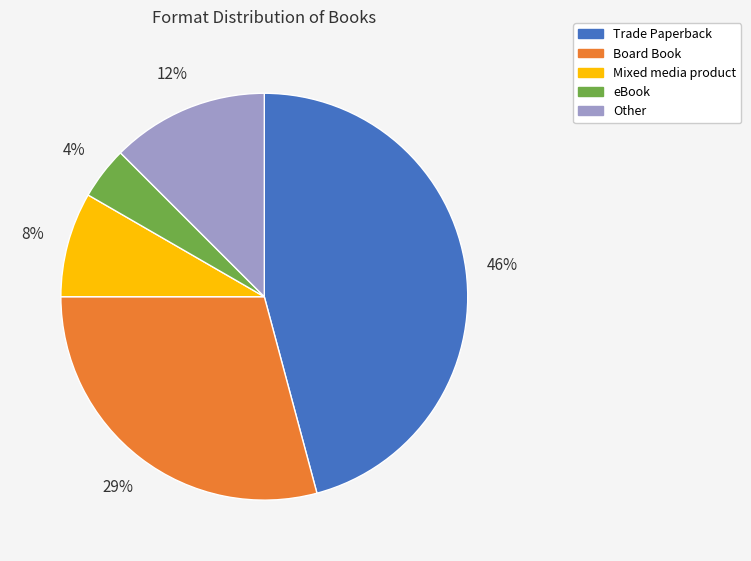

Combined, do Trade Paperback and Other account for over 50%?

Yes